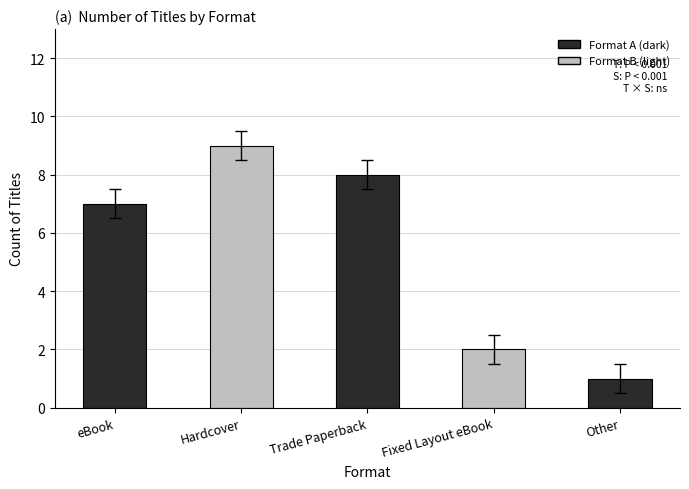

What is the label of the 4th bar from the left?

Fixed Layout eBook